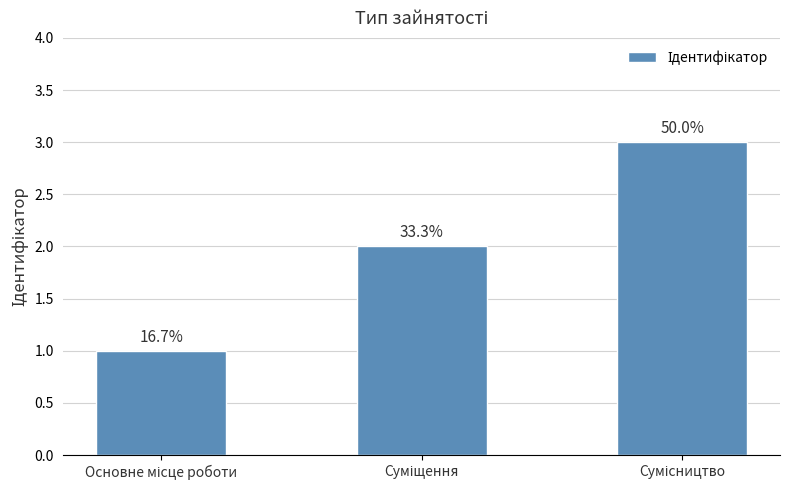

True or false: the data shows 1 at Основне місце роботи.

False